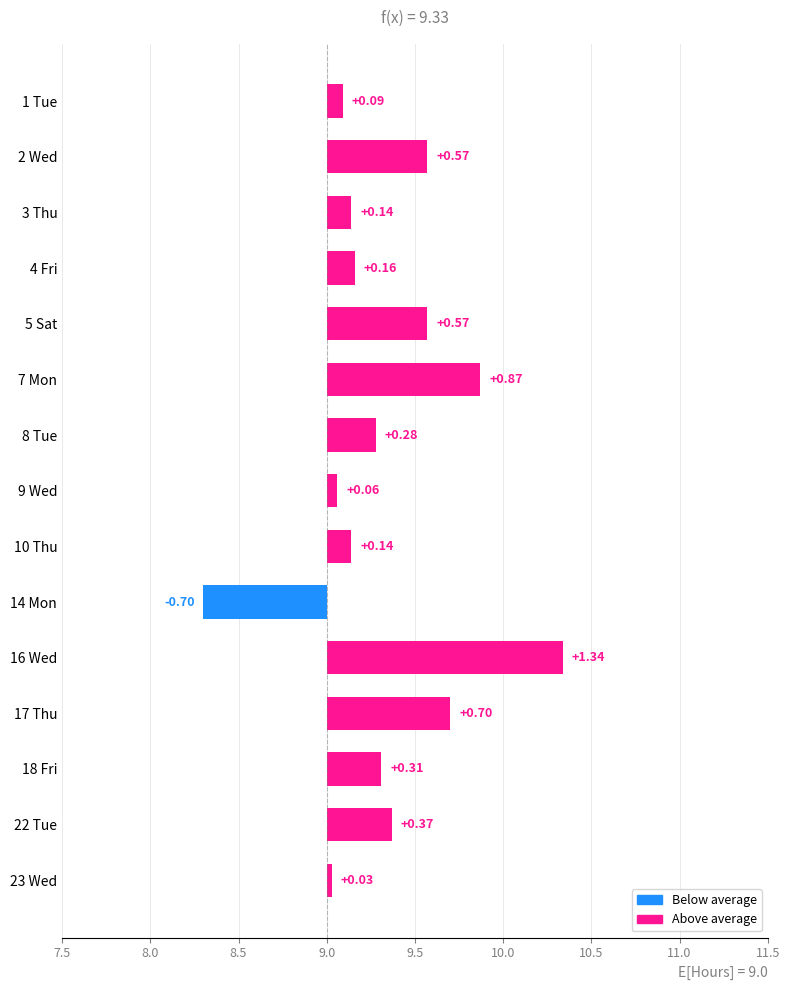

What position from the right is 5 Sat?

11